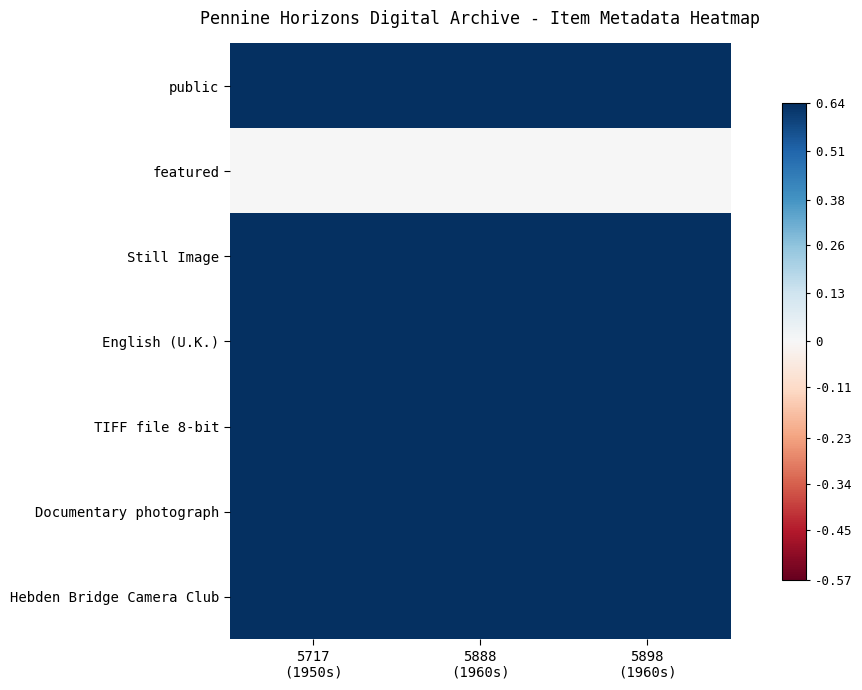

How many data points does each series have?

3